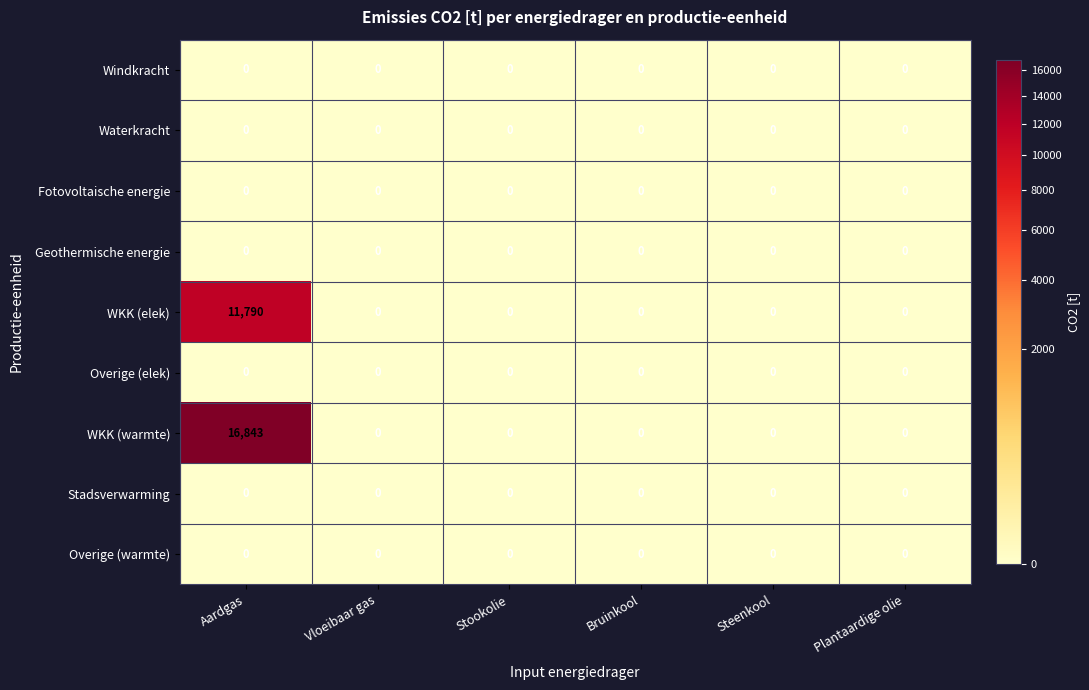

How many series are shown in this chart?

9